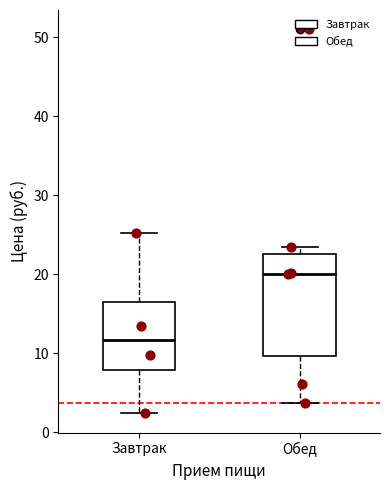

Reading left to right, transcribe this box plot: for each box, give where its median line is, the range the box spans, and where its two whiskers end, as read against the y-axis. The values are not printed on the chart, so give them approximately, as read against the axis.

Завтрак: median 12, box 8 to 16, whiskers 2 to 25
Обед: median 20, box 10 to 23, whiskers 4 to 23 (just above the box's upper edge)